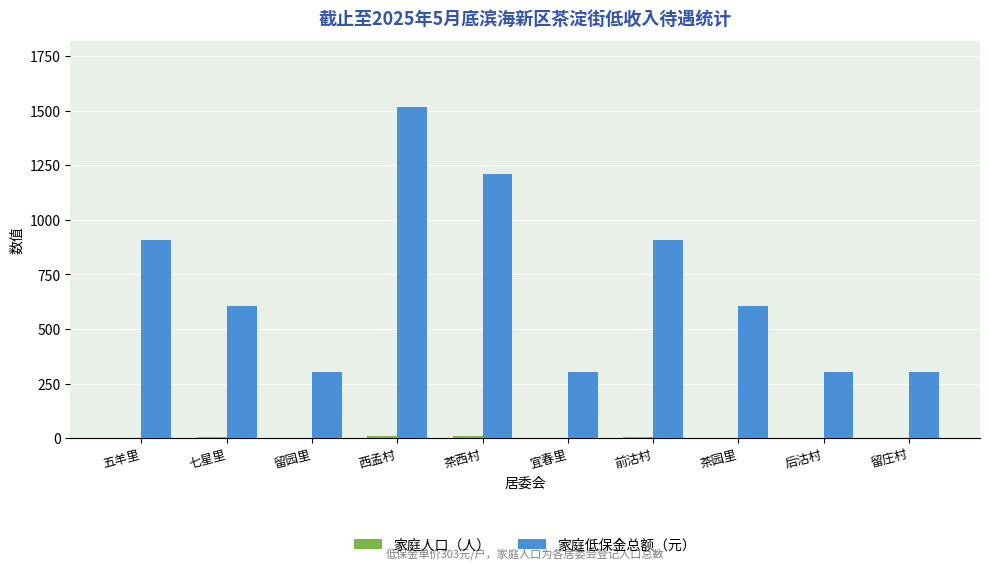

What is the sum of all 家庭低保金总额（元） values?

6969